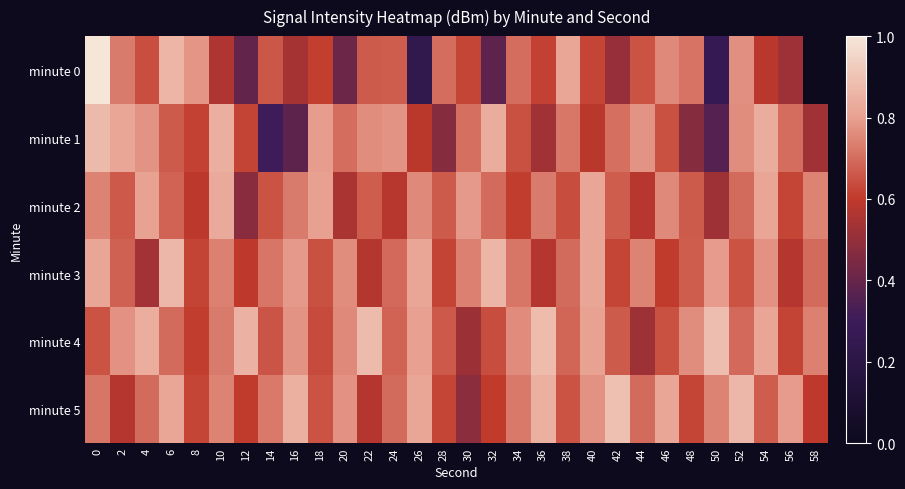

Rank the series by their maximum value, from highest to lowest.

minute 0, minute 5, minute 4, minute 1, minute 3, minute 2